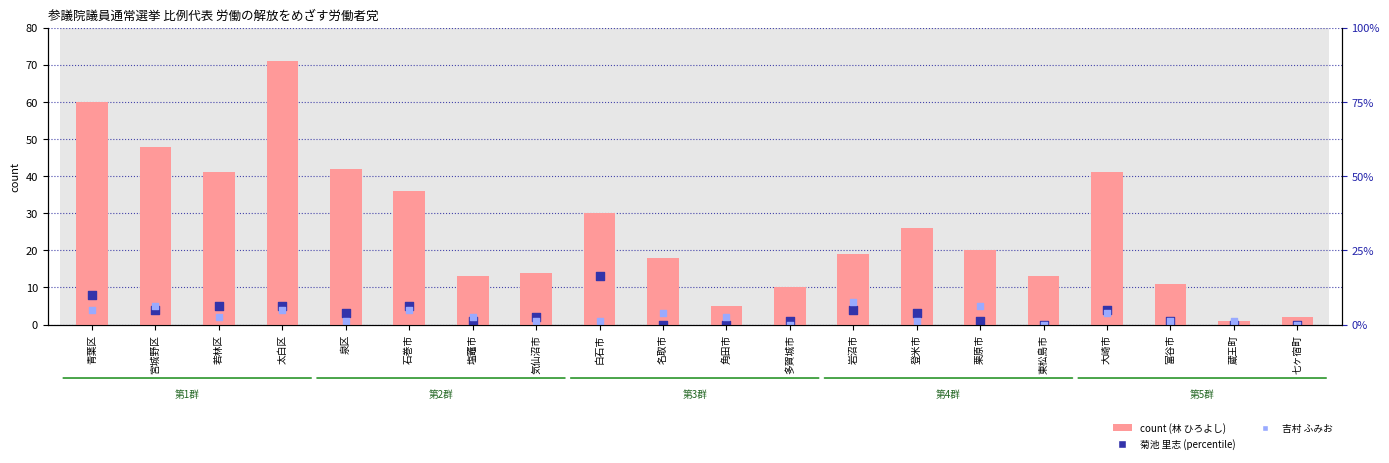

What is the total value across all series at 七ヶ宿町?

2.0